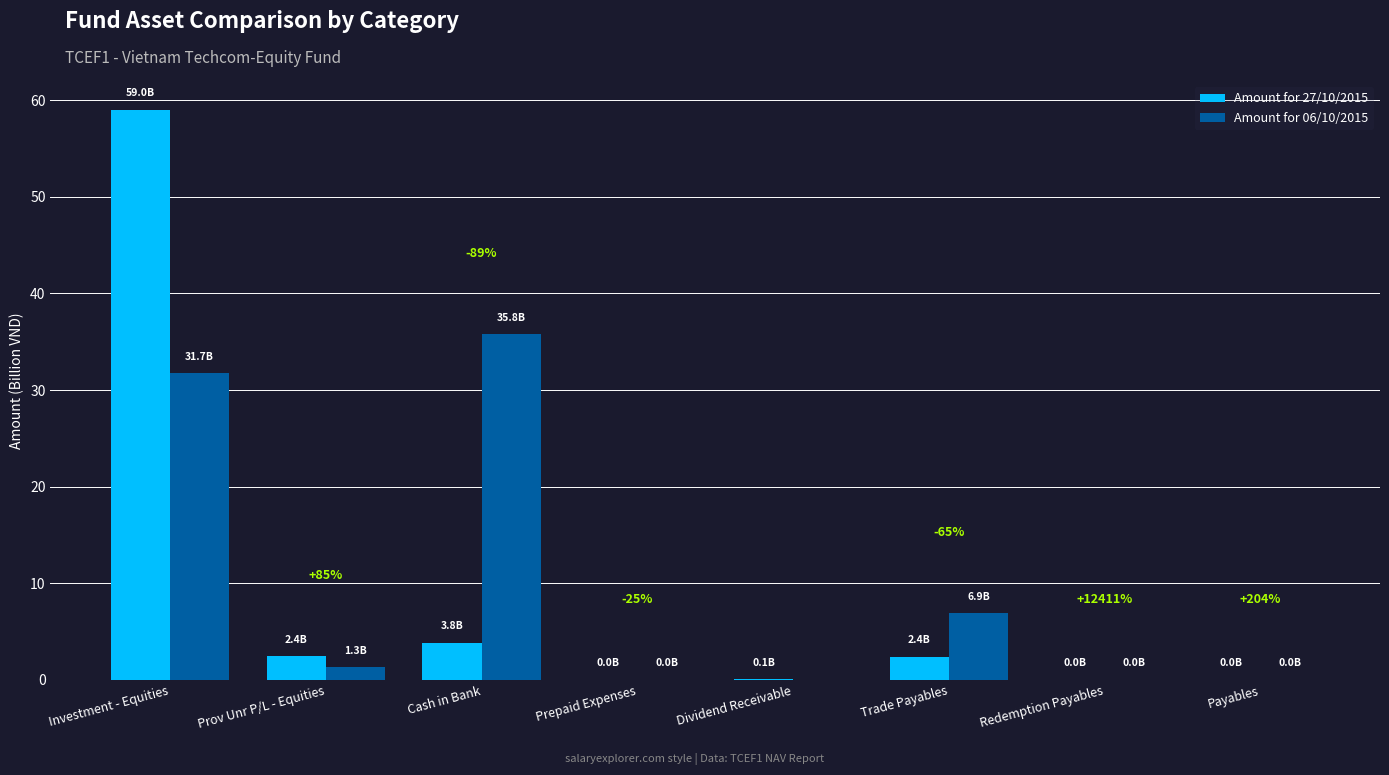

How many groups of bars are there?

8